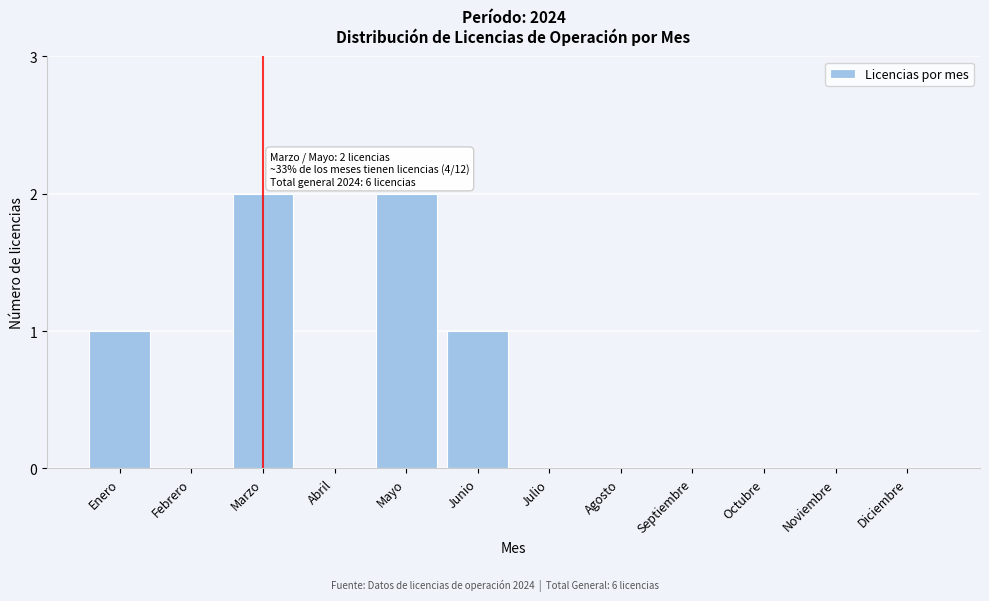

Reading left to right, extract all data points from this chart.

Enero=1	Febrero=0	Marzo=2	Abril=0	Mayo=2	Junio=1	Julio=0	Agosto=0	Septiembre=0	Octubre=0	Noviembre=0	Diciembre=0